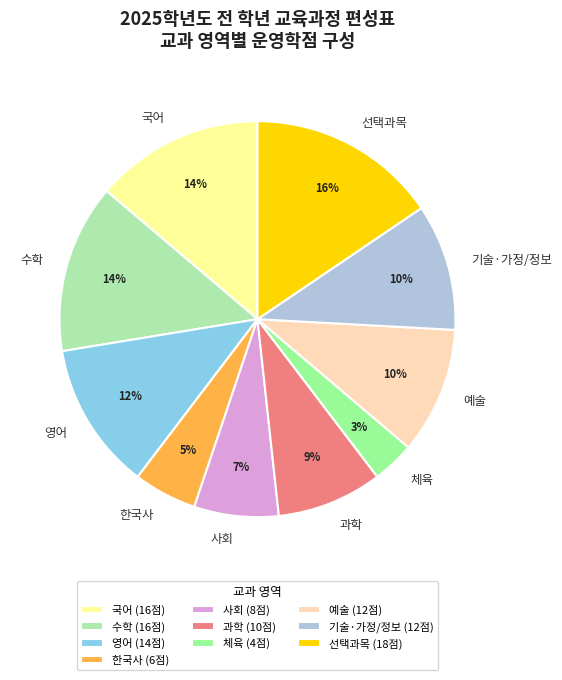

To the nearest percent, what is the average slice percentage?

10%